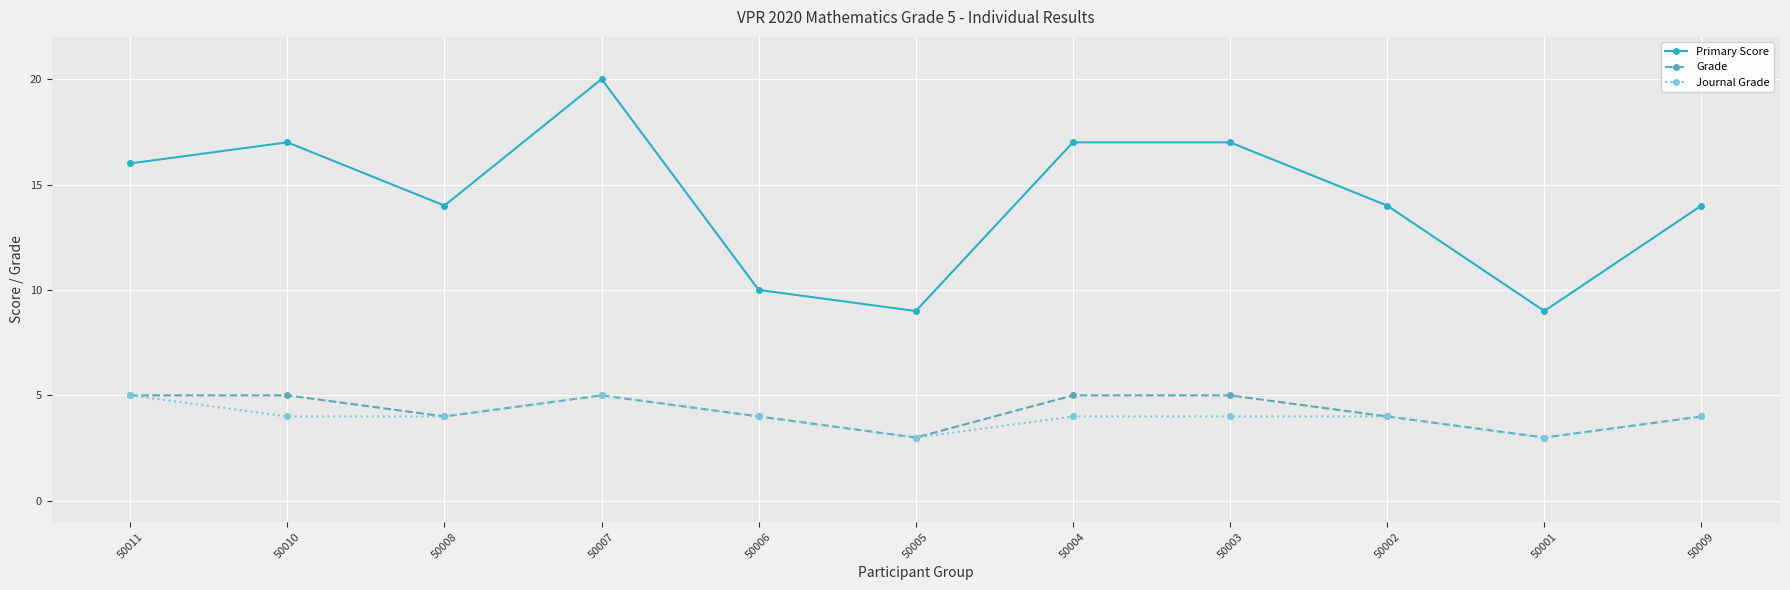

True or false: Grade has a value of 5 at 50003.

True